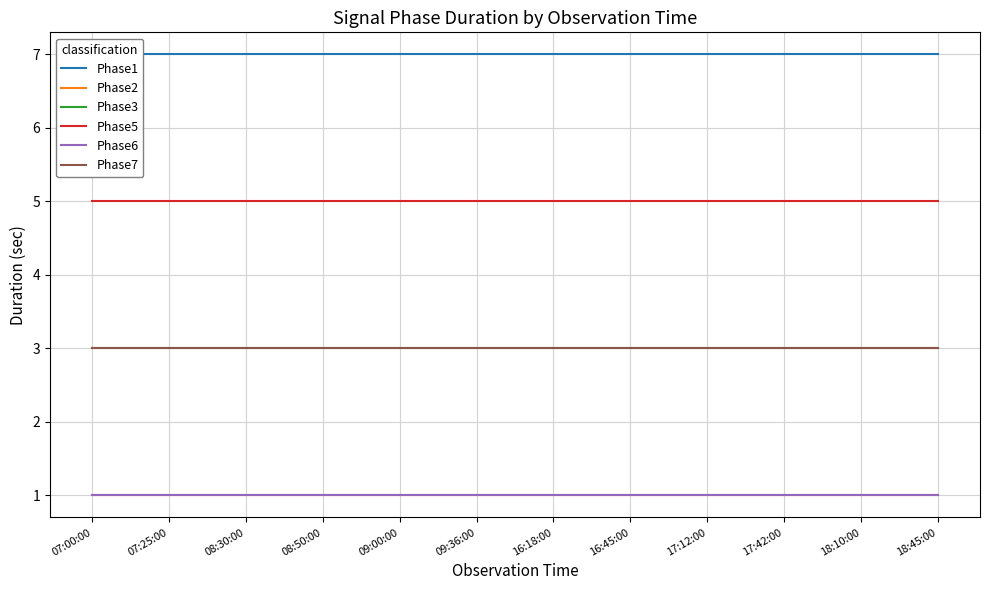

What is the minimum value shown in the chart?

1